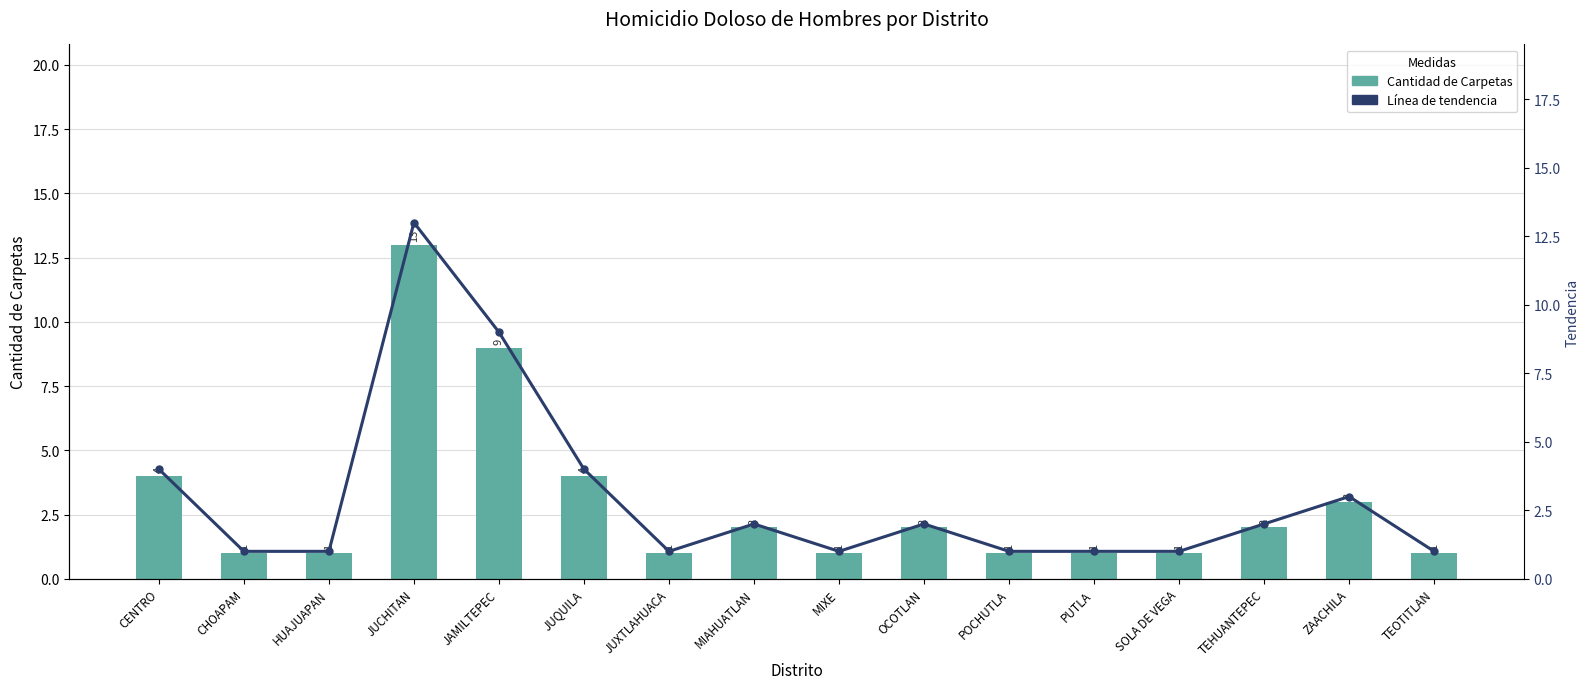

Where is Línea de tendencia nearest to the value 7?

JAMILTEPEC